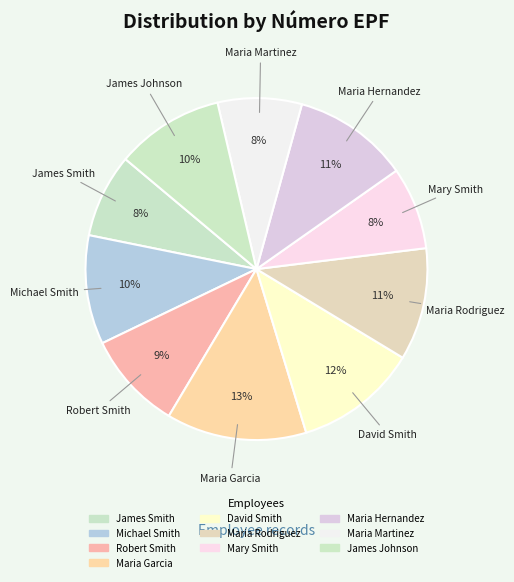

Does James Smith account for over 50% of the chart?

No